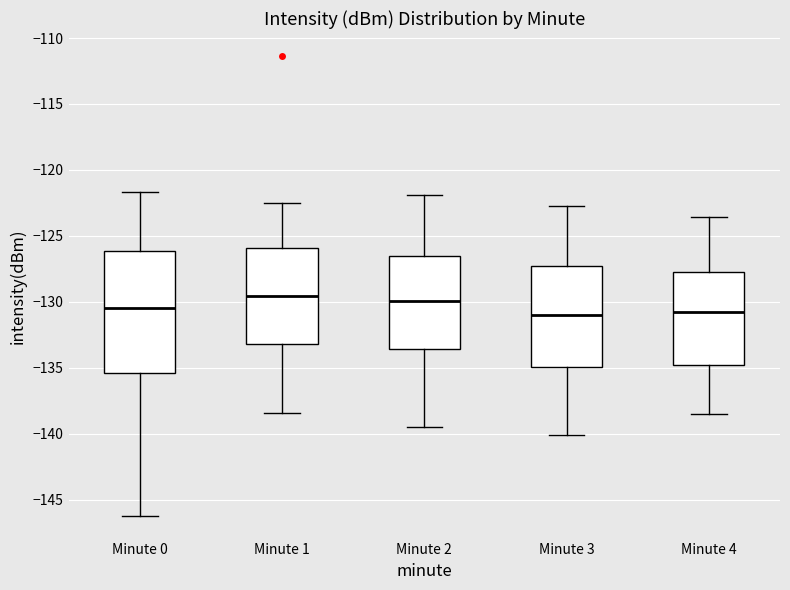

Reading left to right, transcribe this box plot: for each box, give where its median line is, the range the box spans, and where its two whiskers end, as read against the y-axis. The values are not printed on the chart, so give them approximately, as read against the axis.

Minute 0: median -130.5, box -135.5 to -126.0, whiskers -146.0 to -121.5
Minute 1: median -129.5, box -133.0 to -126.0, whiskers -138.5 to -122.5
Minute 2: median -130.0, box -133.5 to -126.5, whiskers -139.5 to -122.0
Minute 3: median -131.0, box -135.0 to -127.5, whiskers -140.0 to -122.5
Minute 4: median -130.5, box -135.0 to -127.5, whiskers -138.5 to -123.5